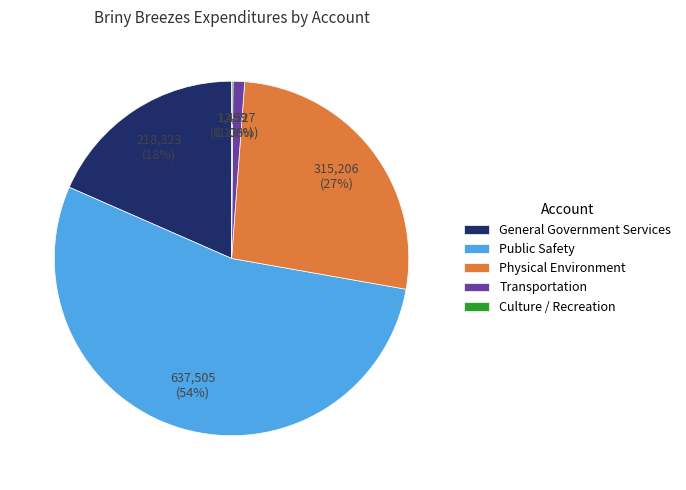

To the nearest percent, what is the average slice percentage?

20%